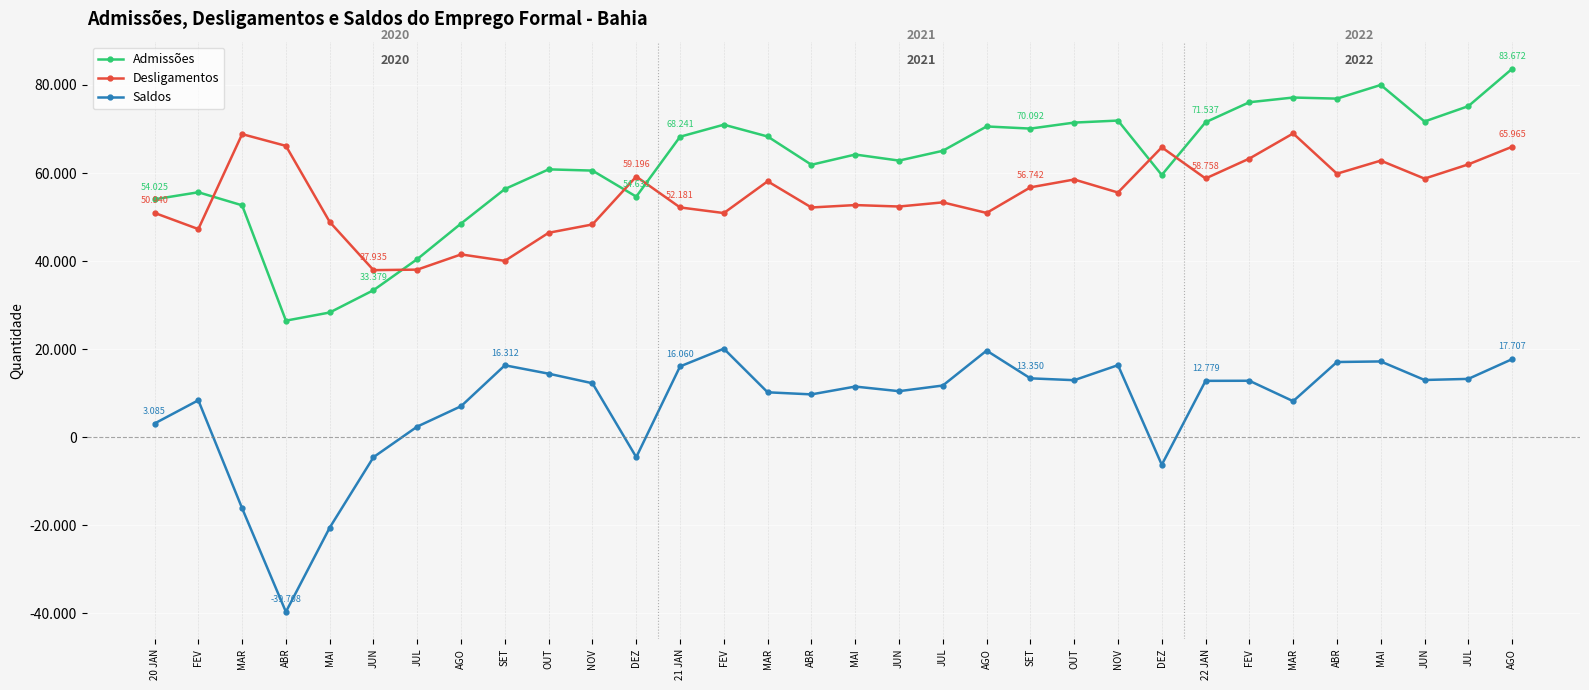

What is the maximum value shown in the chart?

83672